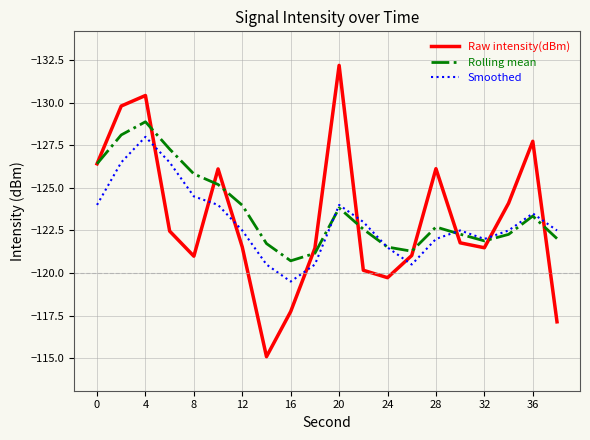

How many lines are shown in the chart?

3